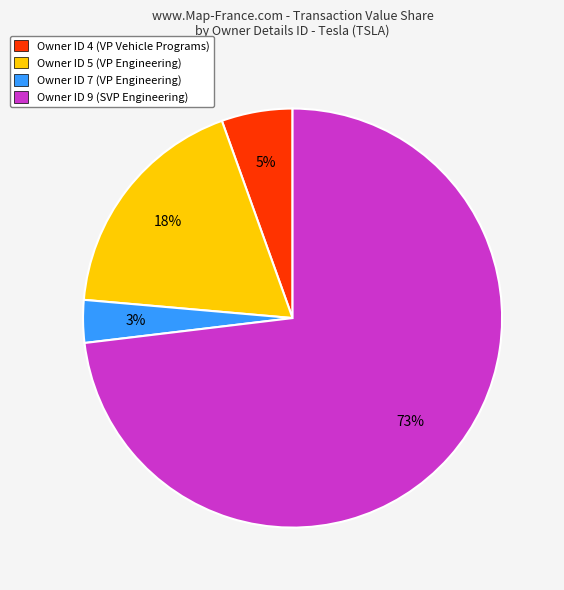

What percentage is the Owner ID 7 (VP Engineering) slice, to the nearest percent?

3%